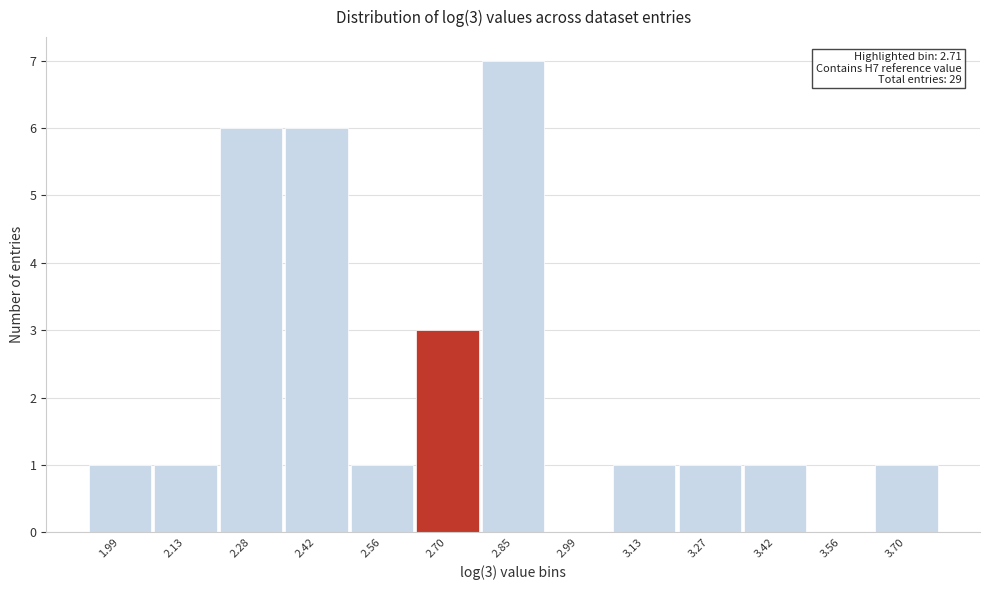

Reading left to right, extract all data points from this chart.

1.99=1	2.13=1	2.28=6	2.42=6	2.56=1	2.70=3	2.85=7	2.99=0	3.13=1	3.27=1	3.42=1	3.56=0	3.70=1